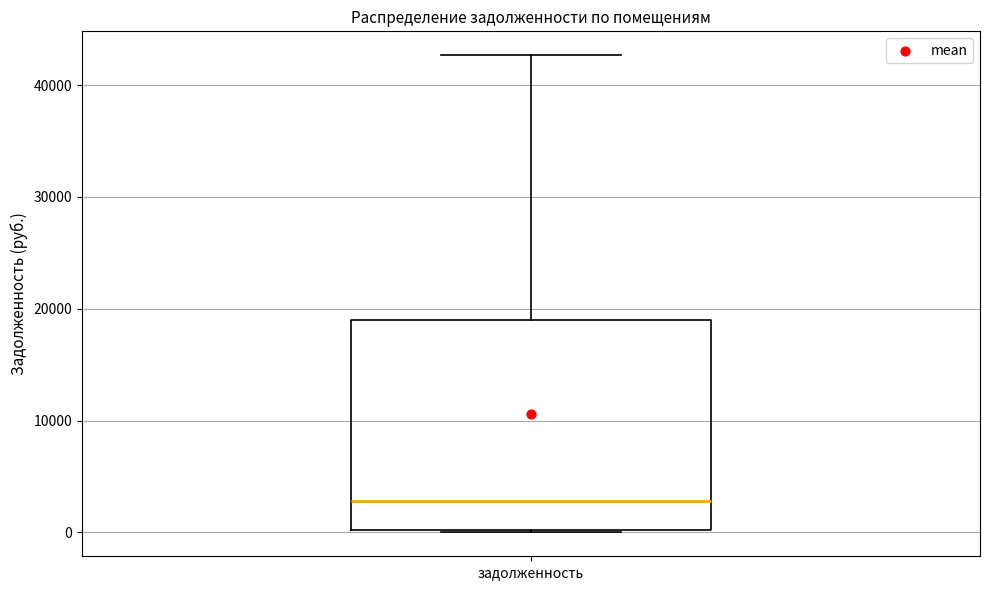

Transcribe this box plot: give where the median line is, the range the box spans, and where the two whiskers end, as read against the y-axis. The values are not printed on the chart, so give them approximately, as read against the axis.

median 3000, box 0 to 19000, whiskers 0 to 43000